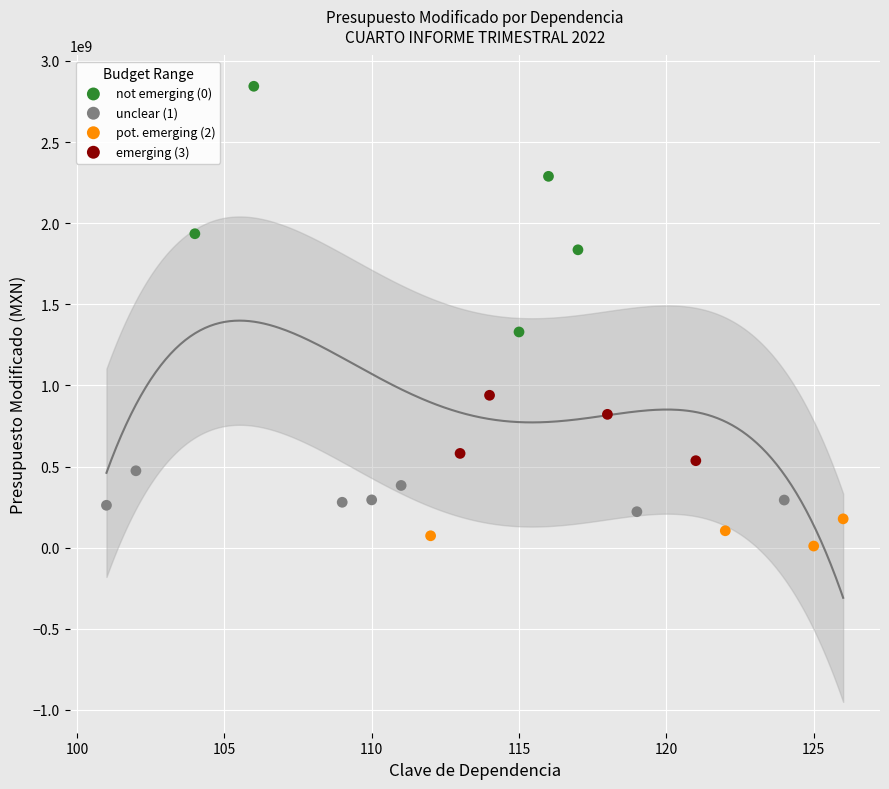

Which series reaches the maximum Y coordinate?

not emerging (0)